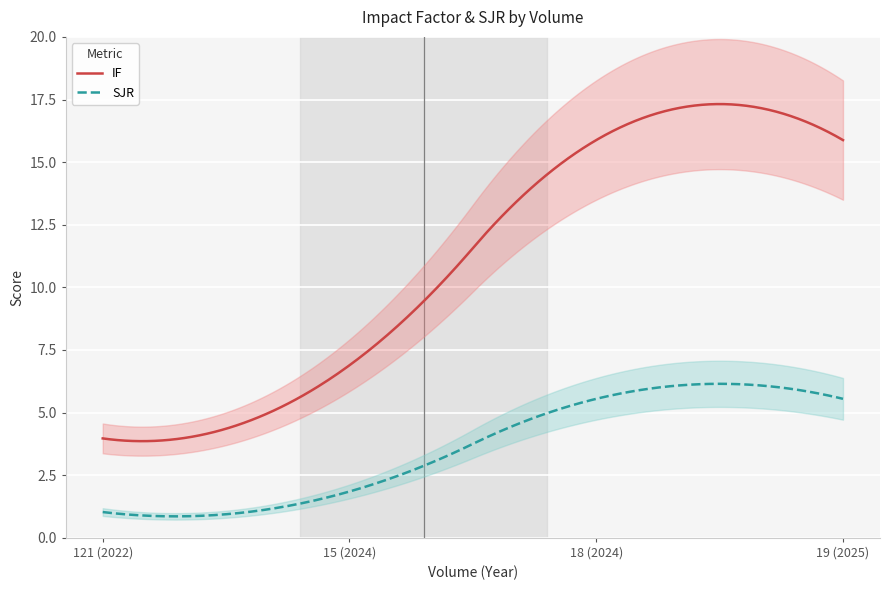

True or false: IF has a value of 4.0 at 121 (2022).

True